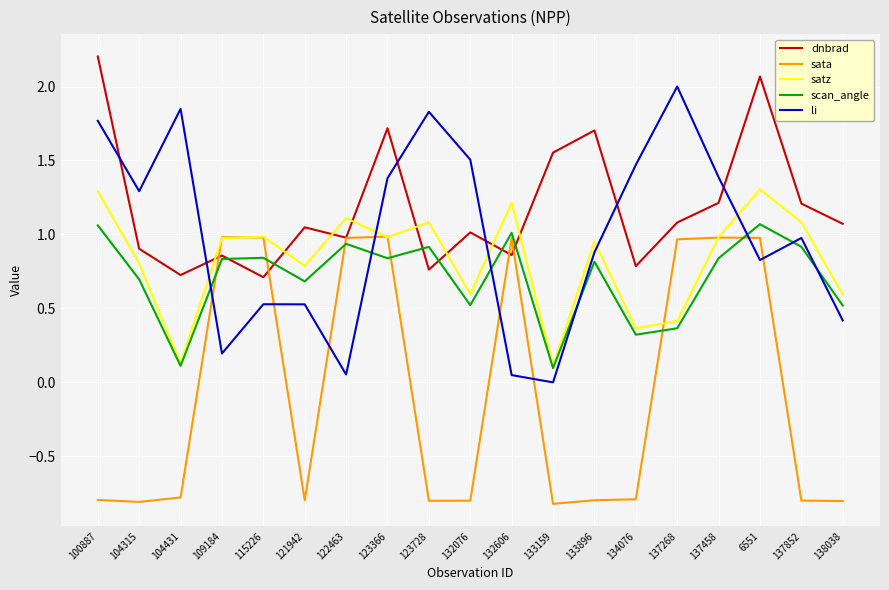

Which series ends up on top after the final intersection of li and satz?

satz